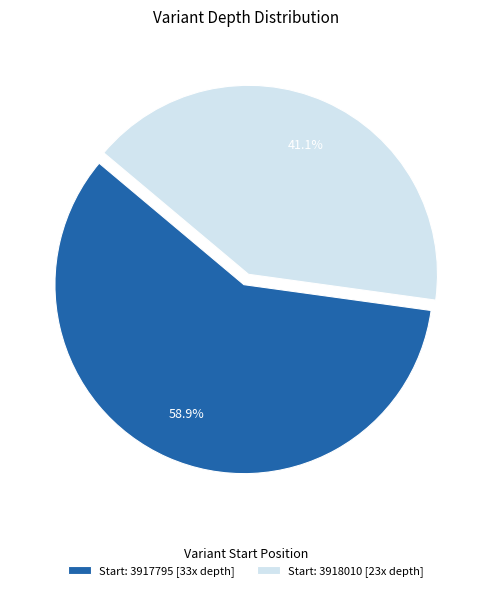

Between Start: 3917795 [33x depth] and Start: 3918010 [23x depth], which is larger?

Start: 3917795 [33x depth]